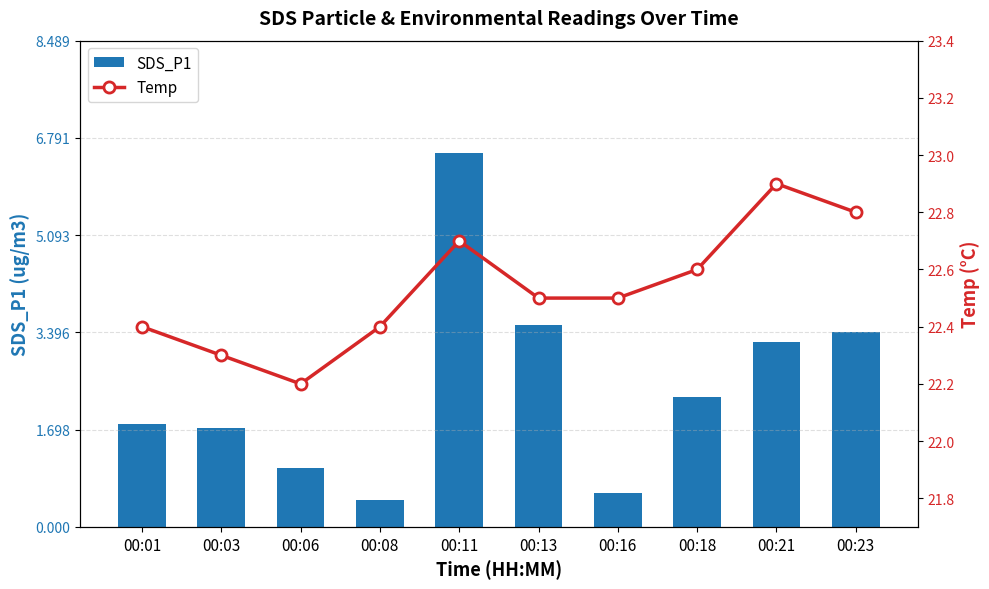

List the series in order of their peak value, lowest first.

SDS_P1, Temp